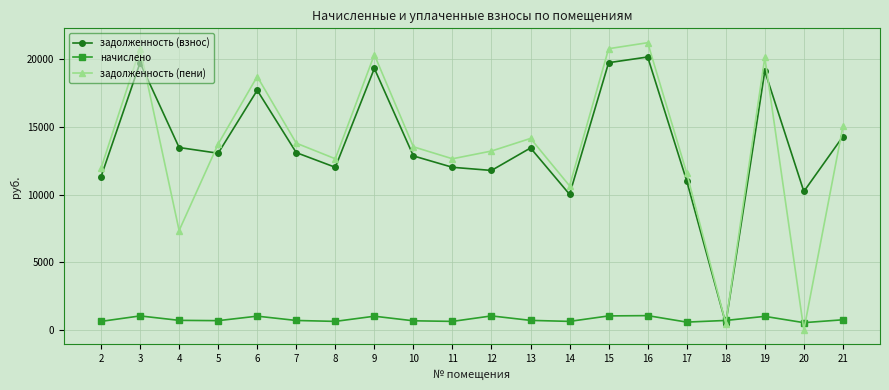

What is the difference between the highest and lowest values at 8?

12019.1